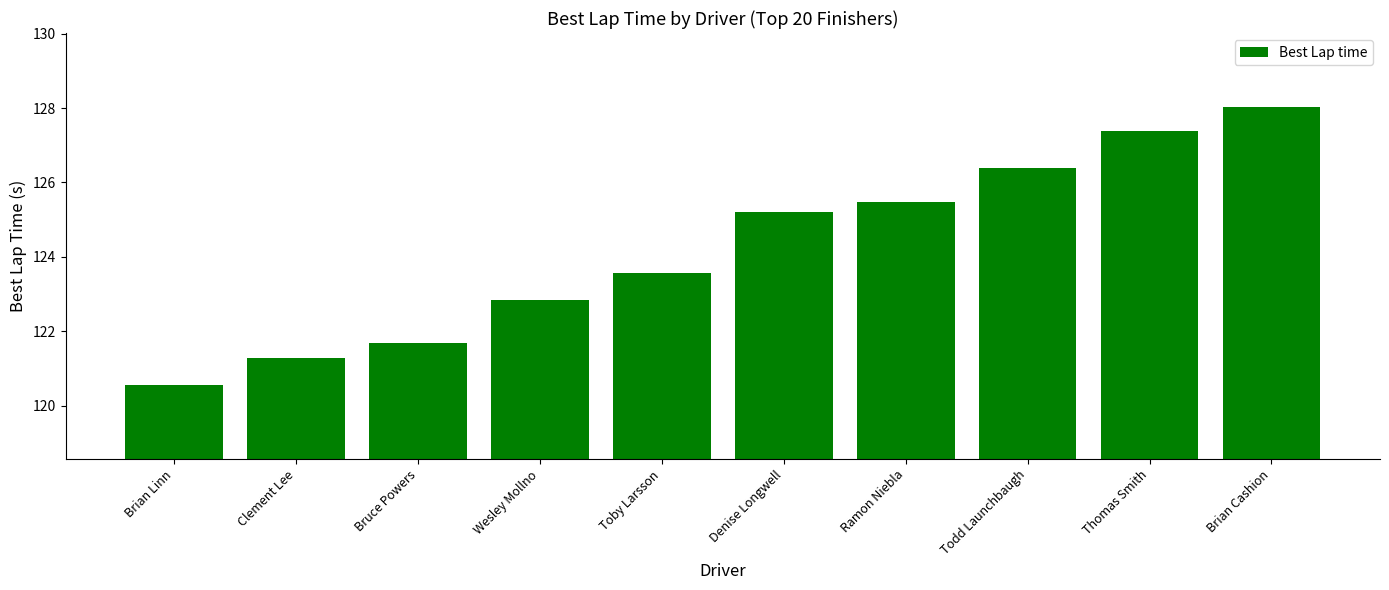

What position from the left is Thomas Smith?

9